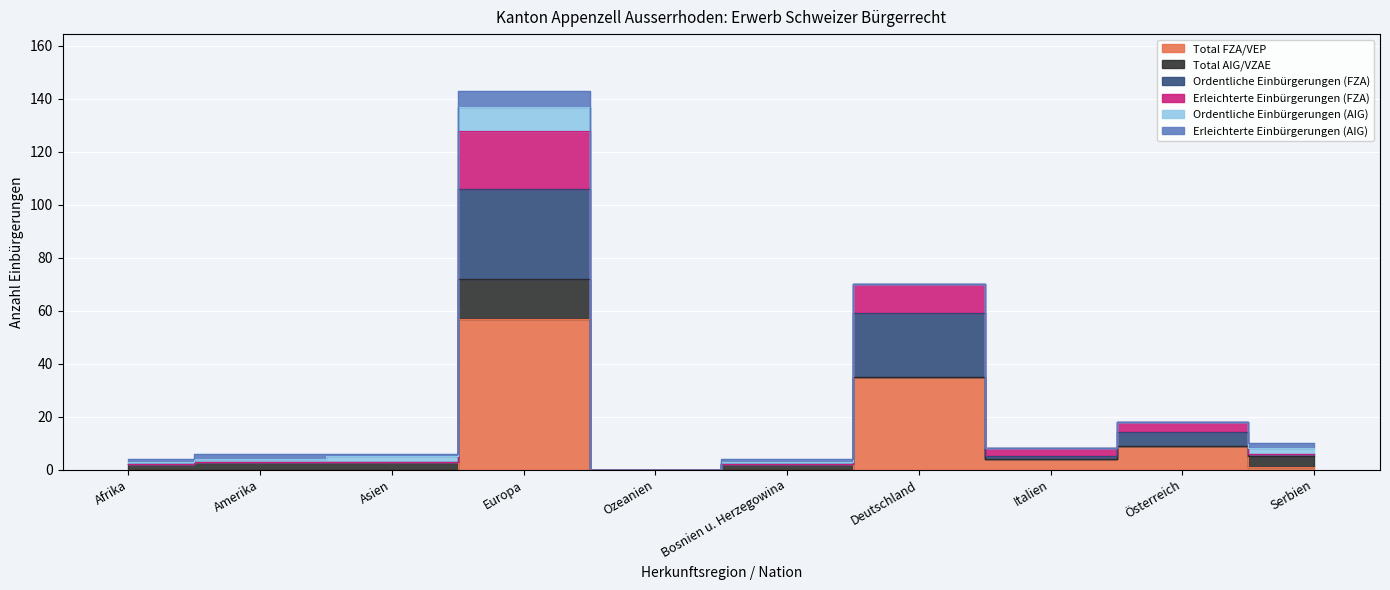

What is the label of the 4th point from the left?

Europa